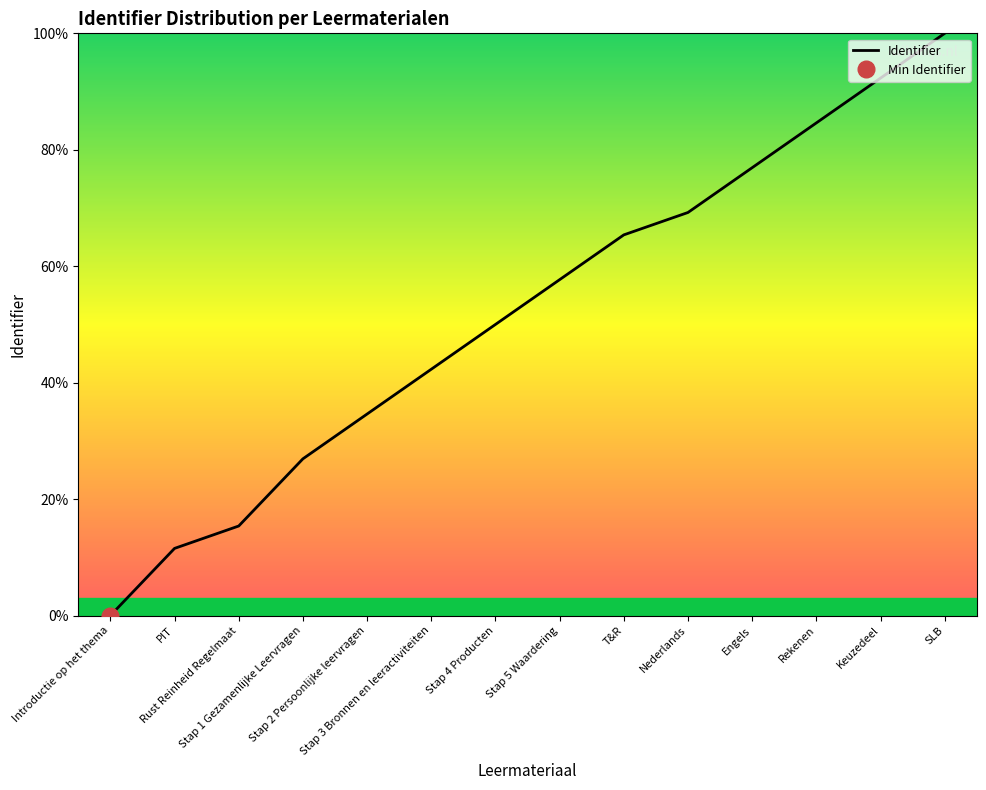

Is this an area chart (filled region under the line)?

No